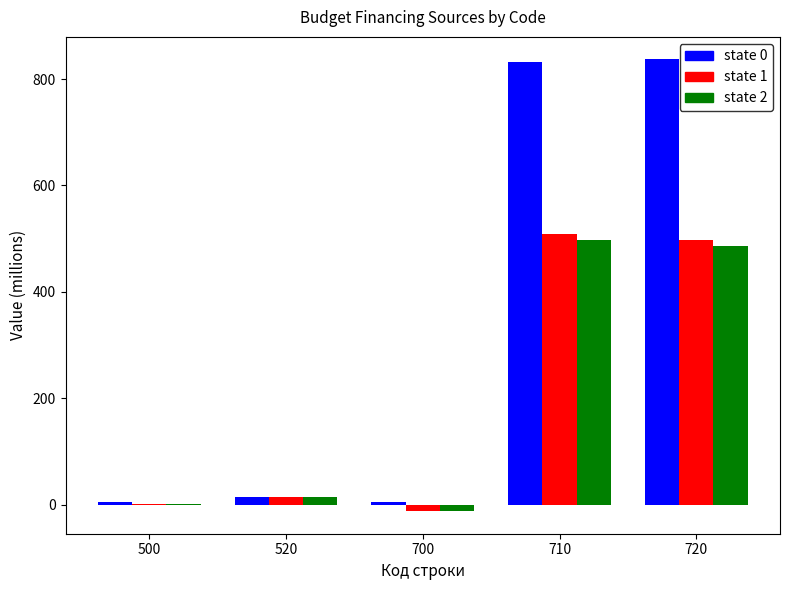

What is the maximum value shown in the chart?

836.9